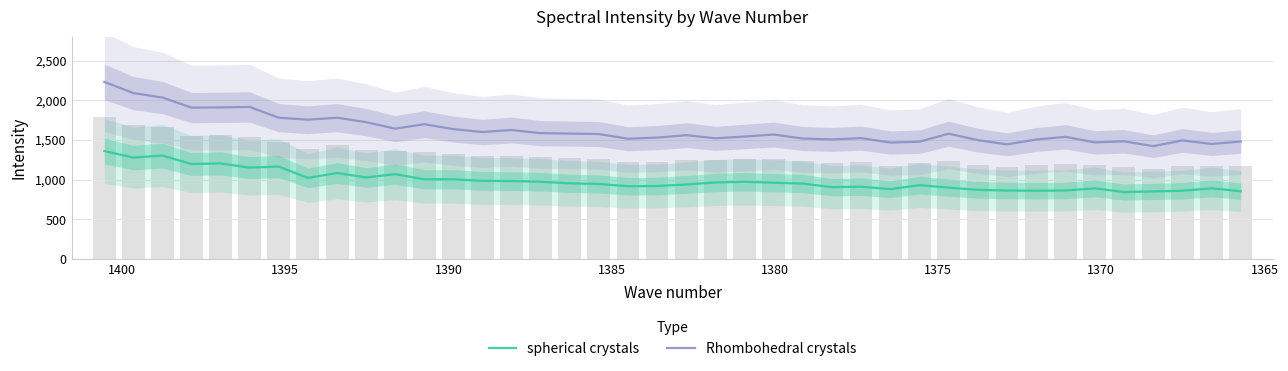

What is the sum of all Rhombohedral crystals values?

65168.5